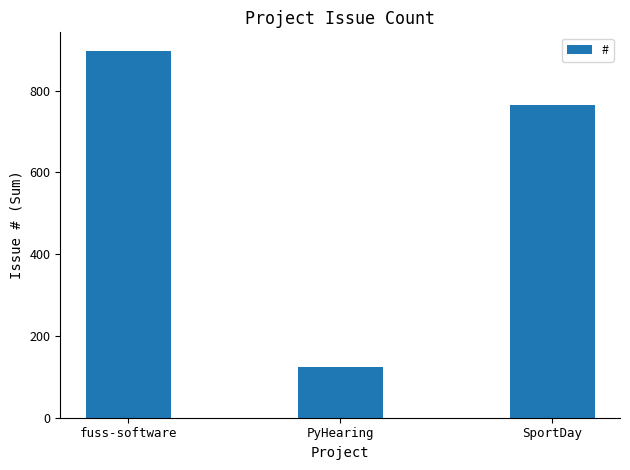

True or false: the data shows 898 at fuss-software.

True